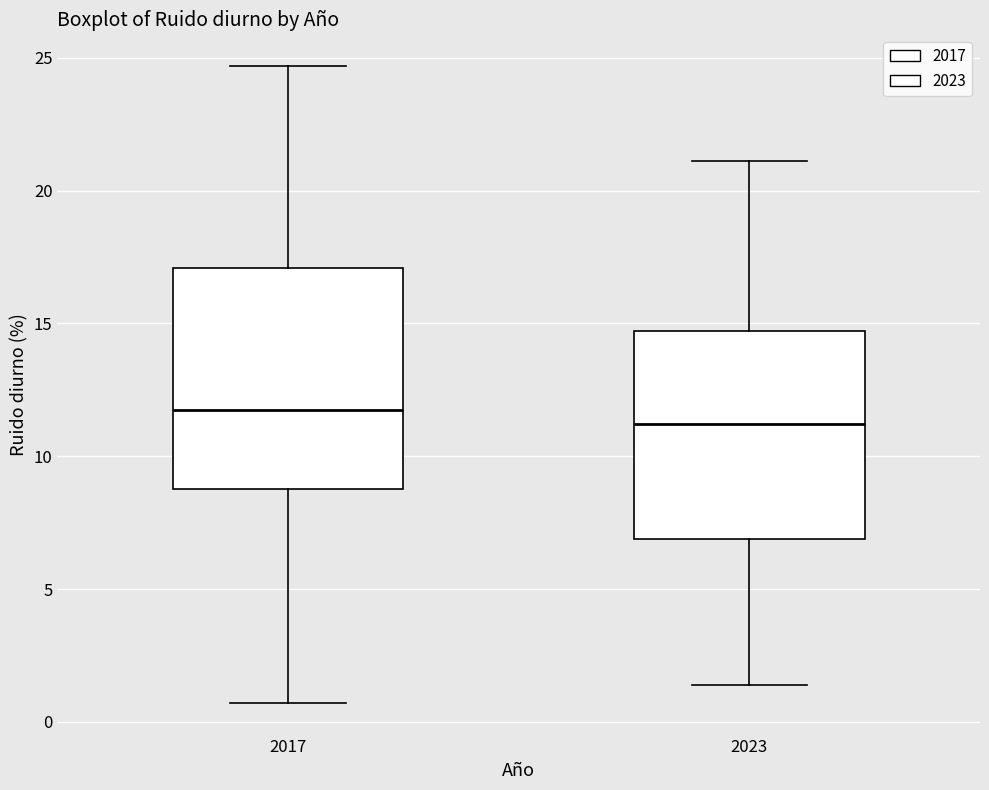

Reading left to right, transcribe this box plot: for each box, give where its median line is, the range the box spans, and where its two whiskers end, as read against the y-axis. The values are not printed on the chart, so give them approximately, as read against the axis.

2017: median 11.5, box 9.0 to 17.0, whiskers 0.5 to 24.5
2023: median 11.0, box 7.0 to 14.5, whiskers 1.5 to 21.0